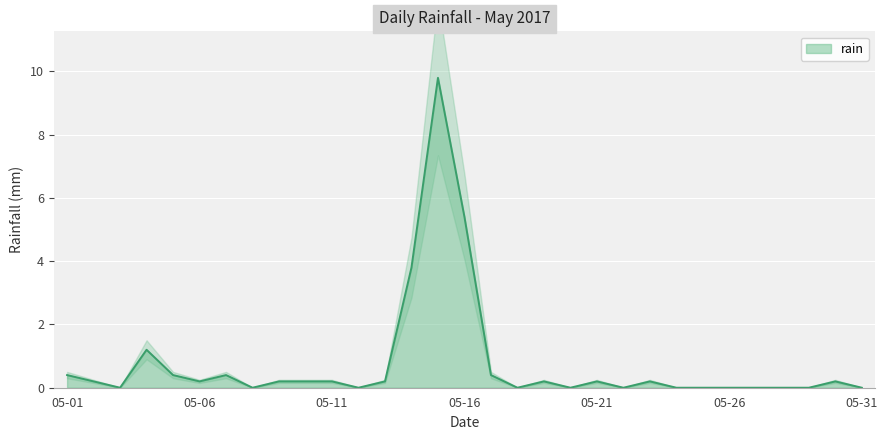

Reading left to right, what are all the values shown in this chart?

0.4	0.2	0.0	1.2	0.4	0.2	0.4	0.0	0.2	0.2	0.2	0.0	0.2	3.8	9.8	5.4	0.4	0.0	0.2	0.0	0.2	0.0	0.2	0.0	0.0	0.0	0.0	0.0	0.0	0.2	0.0